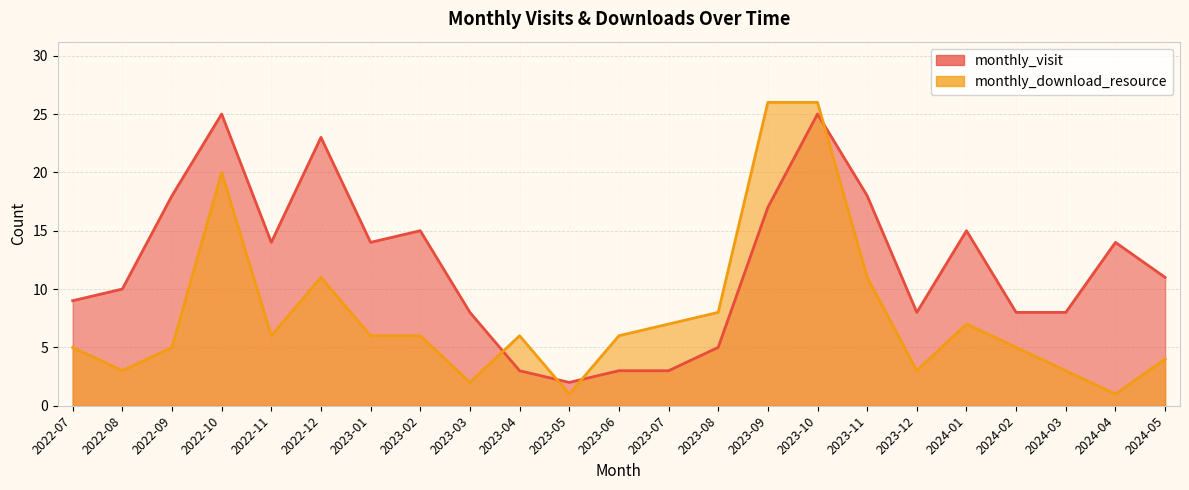

List the series in order of their peak value, lowest first.

monthly_visit, monthly_download_resource